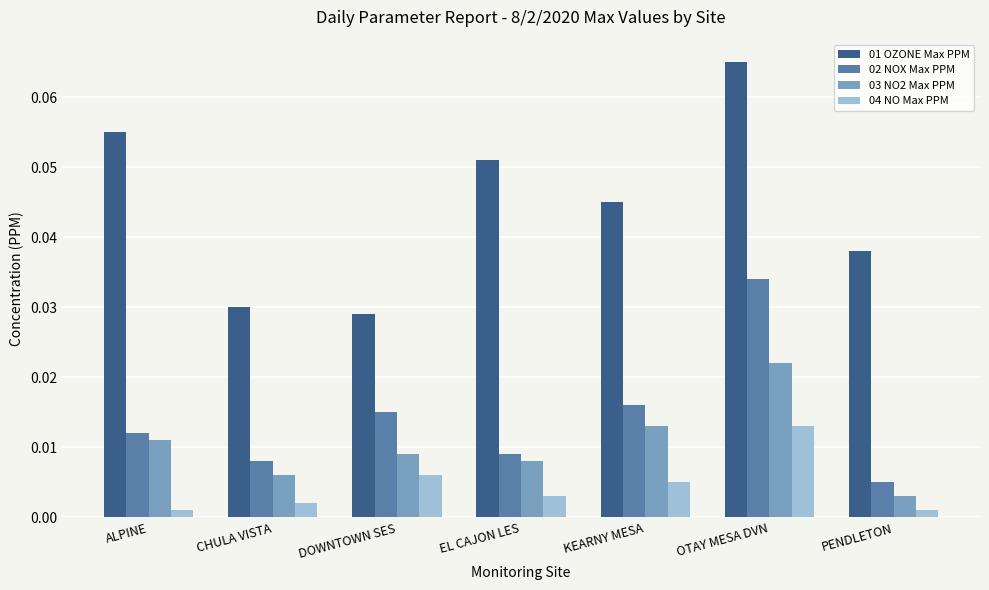

How many groups of bars are there?

7